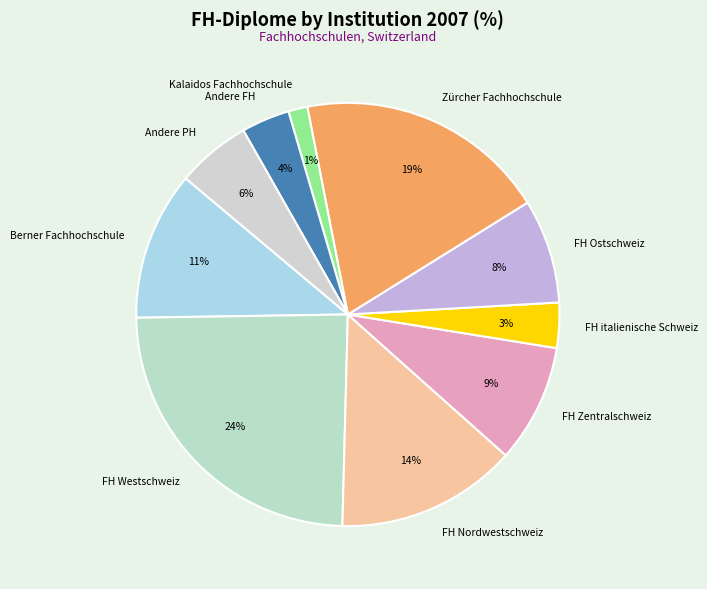

Count the number of slices in the pie.

10